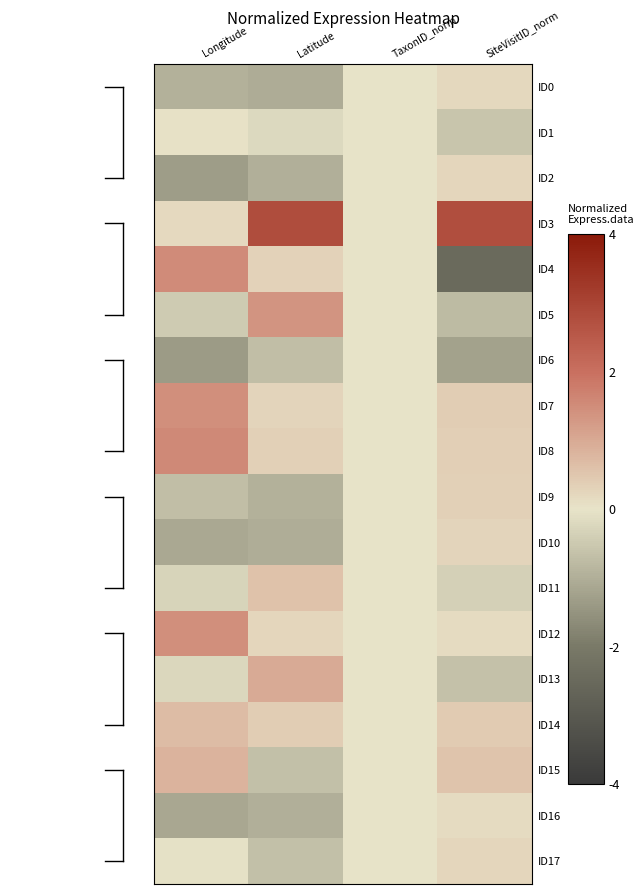

Rank the series by their maximum value, from highest to lowest.

ID3, ID8, ID4, ID7, ID12, ID5, ID13, ID15, ID14, ID11, ID9, ID10, ID2, ID17, ID0, ID16, ID1, ID6